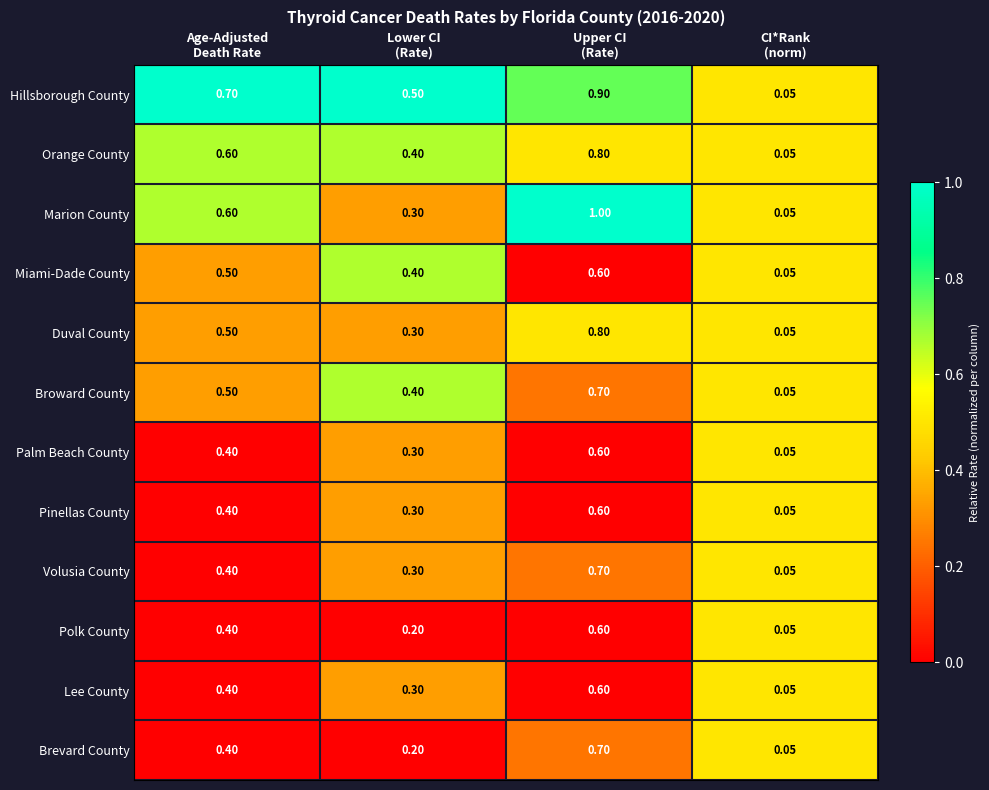

Which series has the largest range (max minus min)?

Marion County